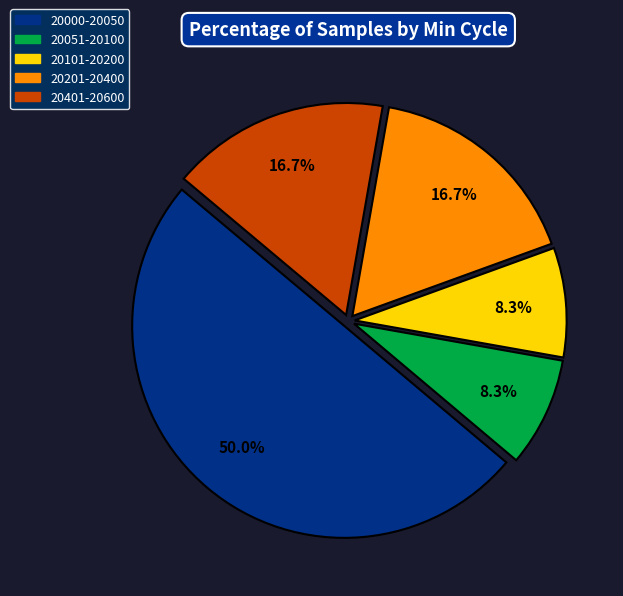

Count the number of slices in the pie.

5